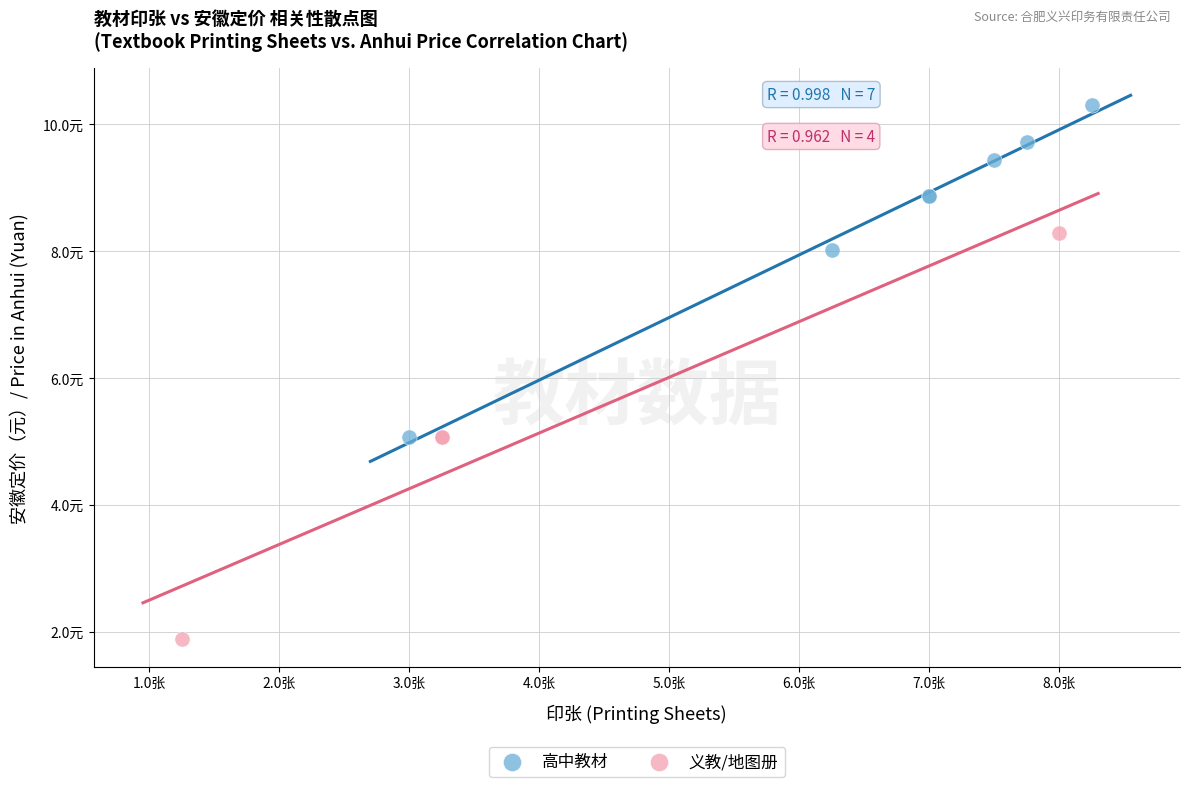

What are all the series names shown in the legend?

高中教材, 义教/地图册